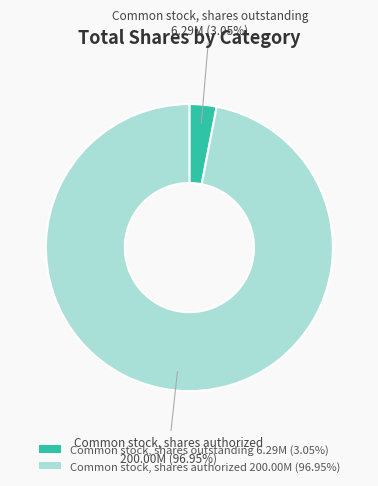

Which has a higher value, Common stock, shares authorized or Common stock, shares outstanding?

Common stock, shares authorized